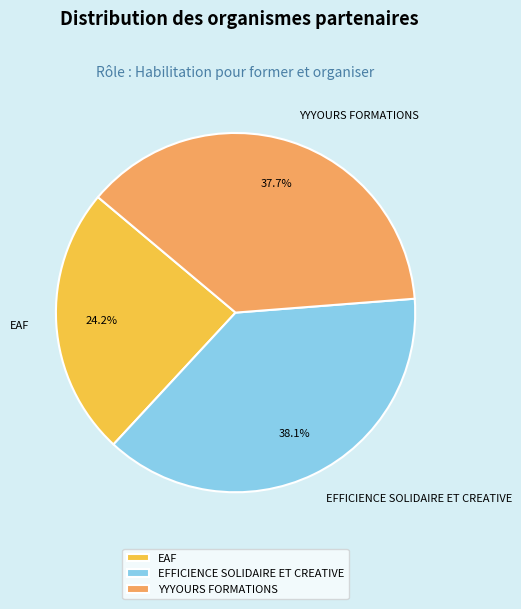

What is the ratio of the value at EFFICIENCE SOLIDAIRE ET CREATIVE to the value at EAF?

1.6